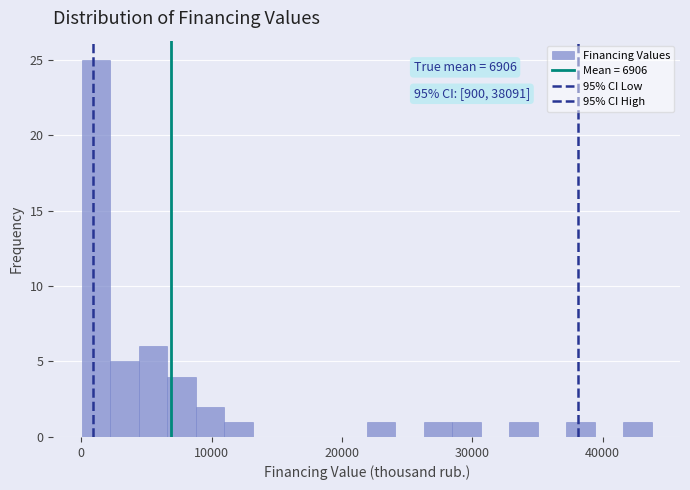

Read against the x-axis, roughly where is the centre of the tallest bar?

1000